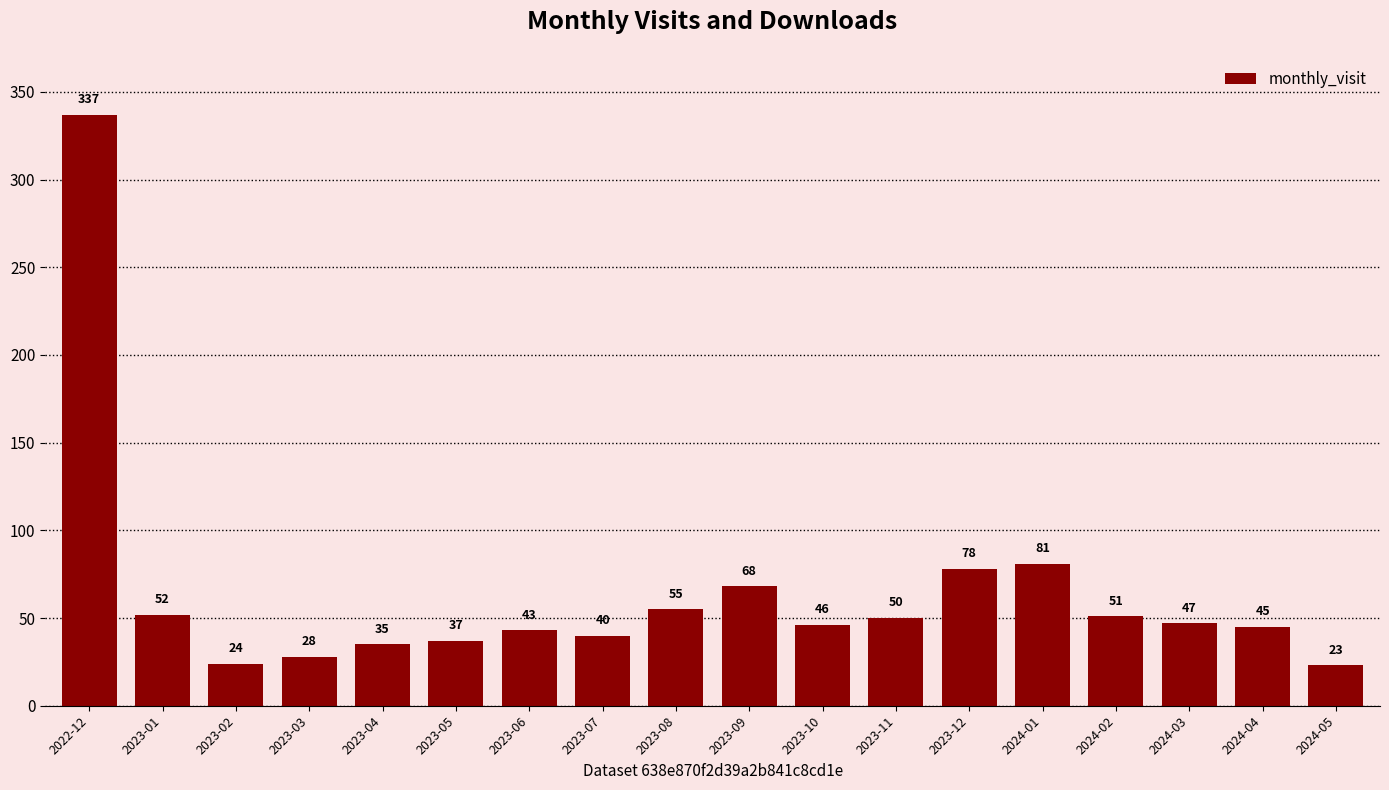

What is the difference between the second highest and second lowest values?

57